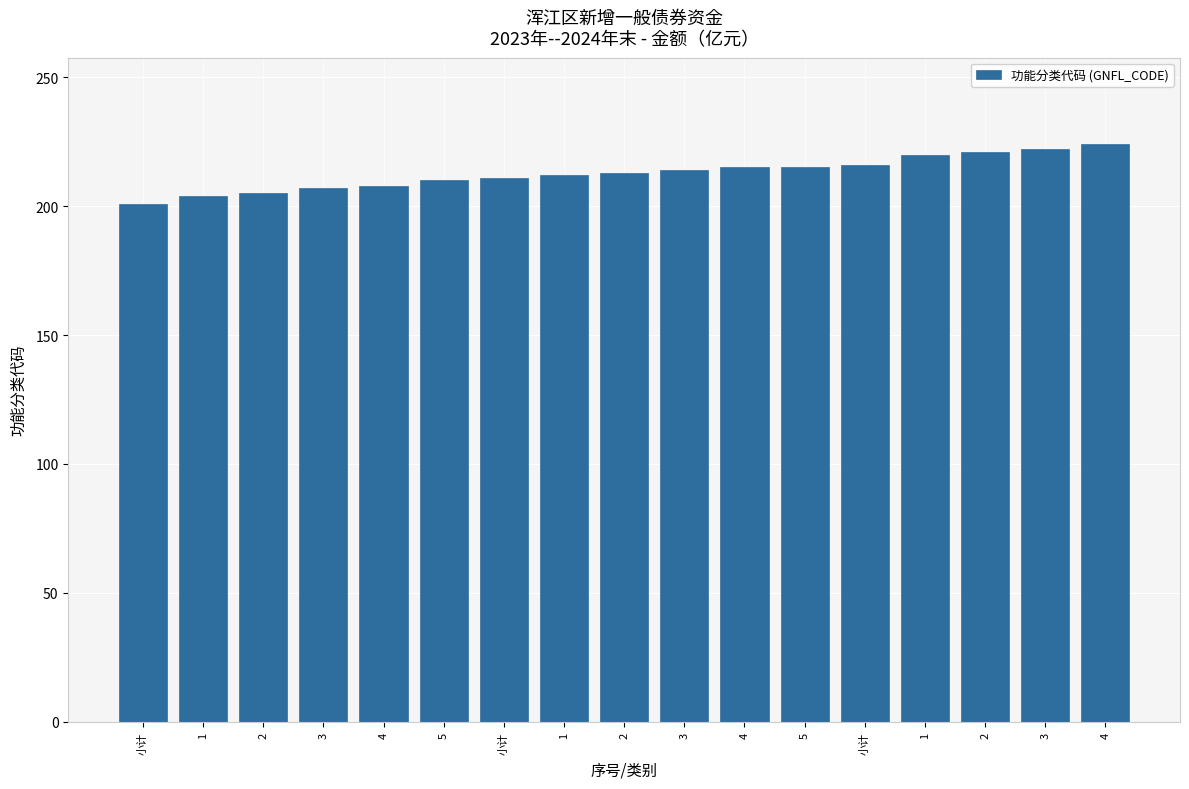

Read the value at 1.

212